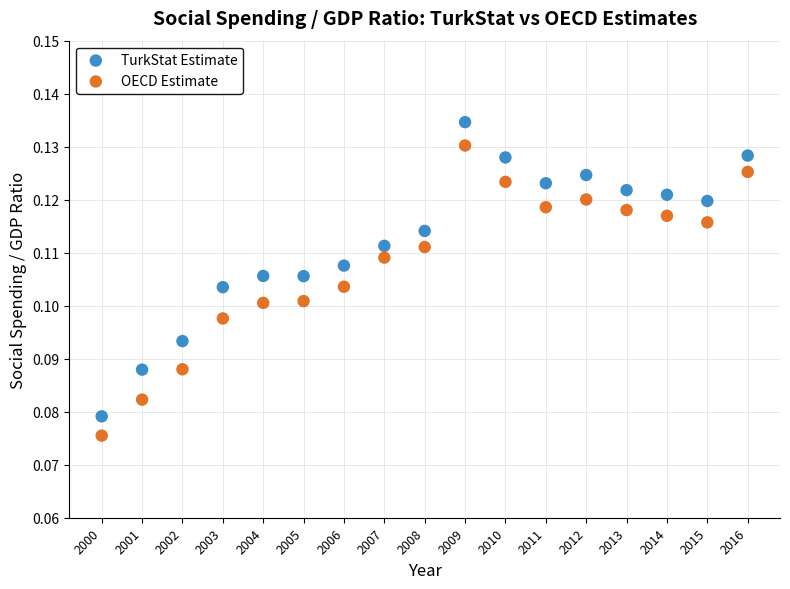

Which series has the largest Y range (max minus min)?

TurkStat Estimate